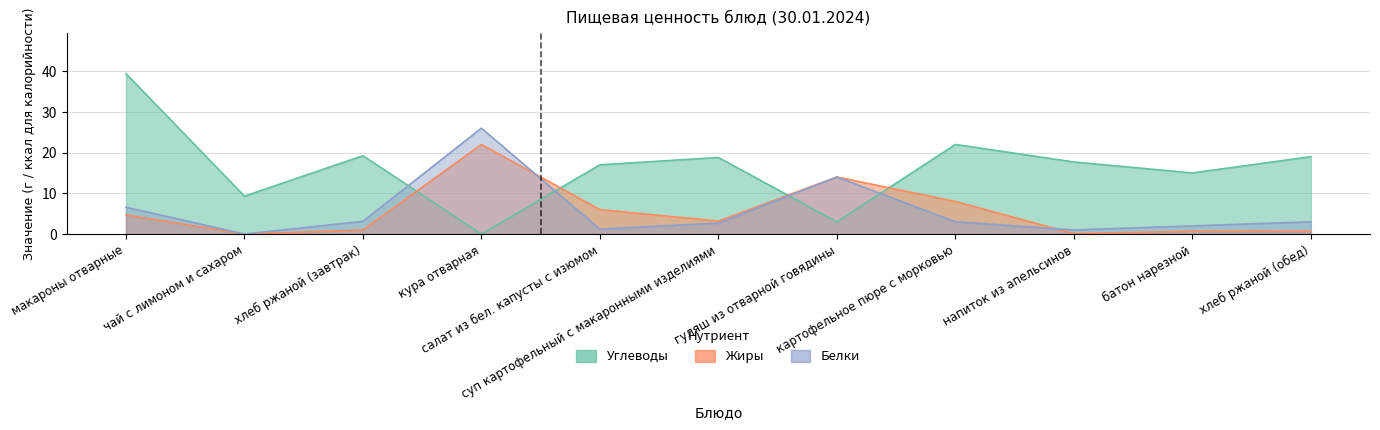

After their last crossing, which series has the higher values: Белки or Жиры?

Белки